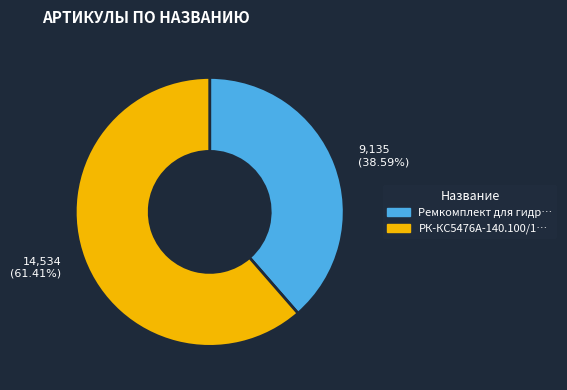

Does any single category account for the majority?

Yes